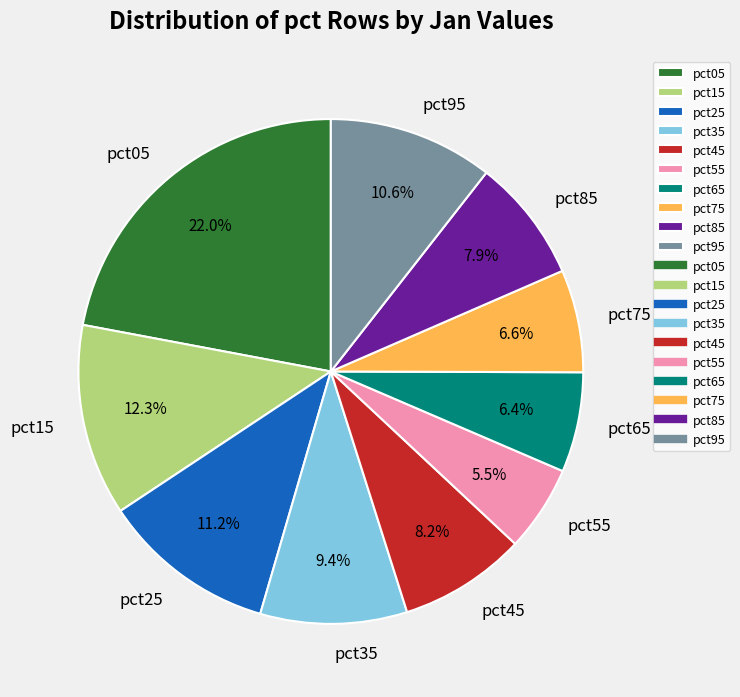

To the nearest percent, what is the difference between the pct85 and pct25 slice percentages?

3%